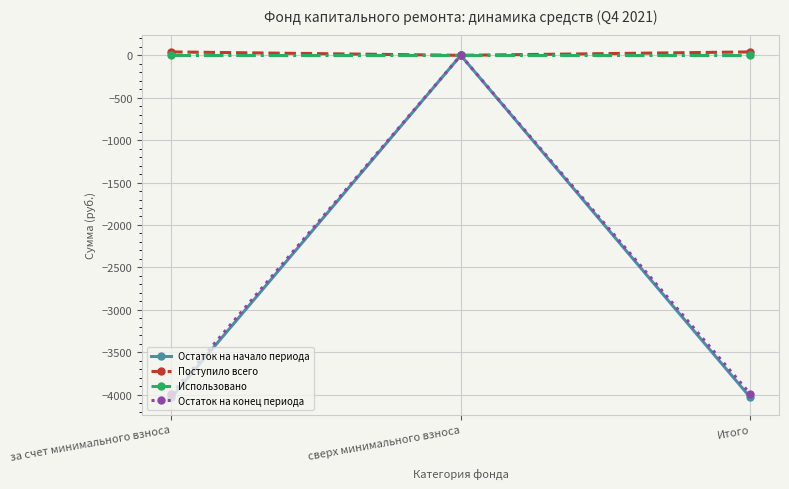

At which category is the sum across all series the highest?

сверх минимального взноса